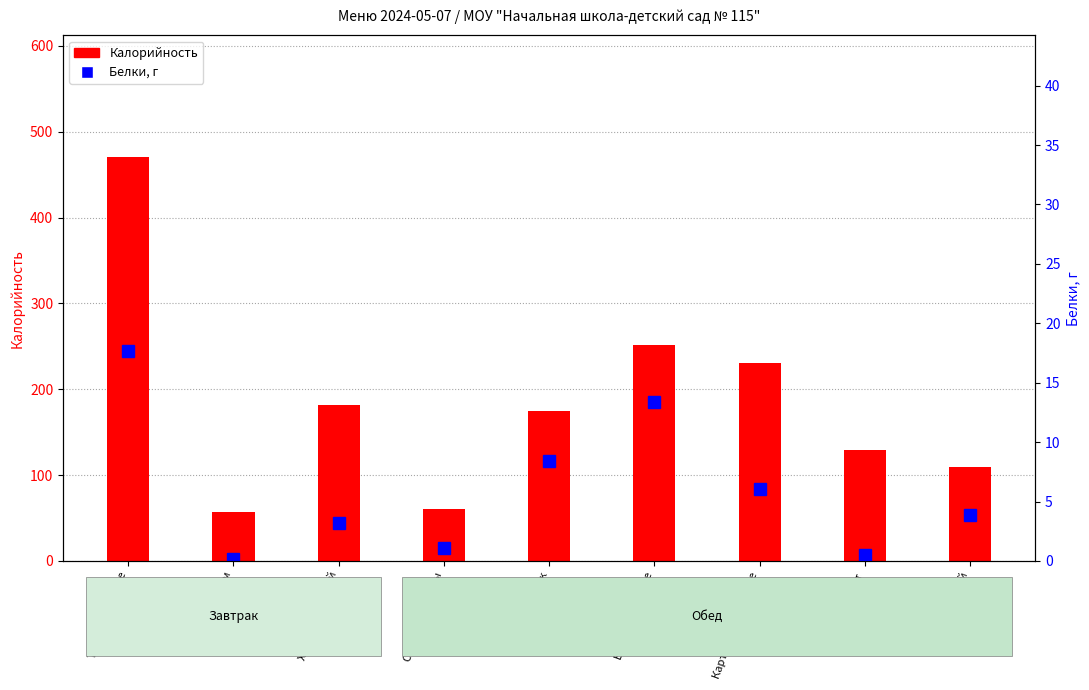

Reading left to right, extract all data points from this chart.

Калорийность: Тефтели мясные=471.0	Чай с сахаром=57.0	Хлеб пшеничный=182.0	Салат из капусты=61.0	Свекольник=175.0	Биточки рыбные=252.0	Картофельное пюре=231.0	Компот=129.0	Хлеб ржаной=109.0
Белки: Тефтели мясные=17.7	Чай с сахаром=0.2	Хлеб пшеничный=3.2	Салат из капусты=1.1	Свекольник=8.4	Биточки рыбные=13.3	Картофельное пюре=6.1	Компот=0.5	Хлеб ржаной=3.9